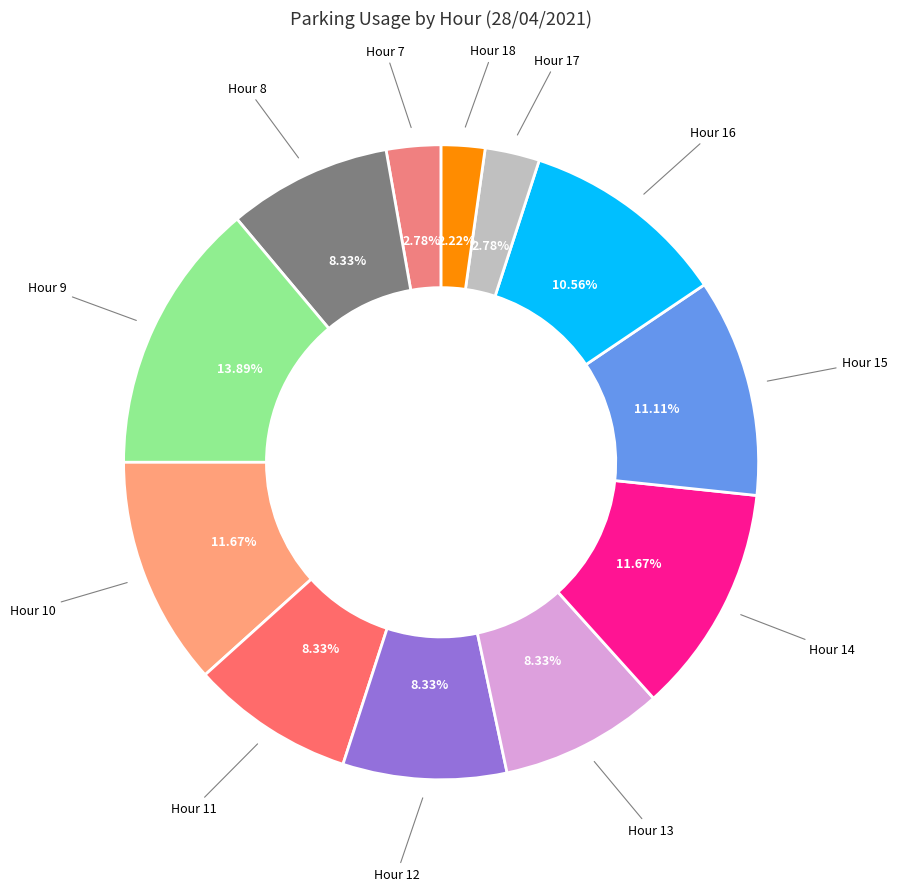

Count the number of slices in the pie.

12